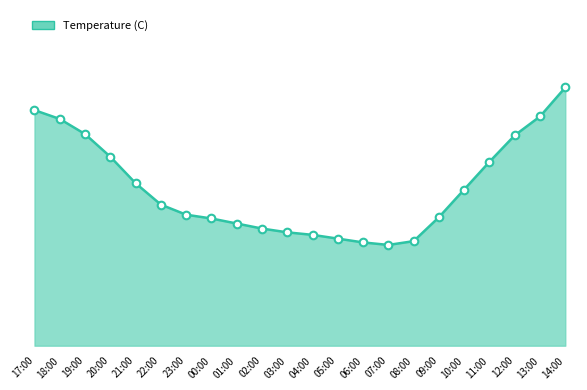

Between 01:00 and 17:00, which is larger?

17:00